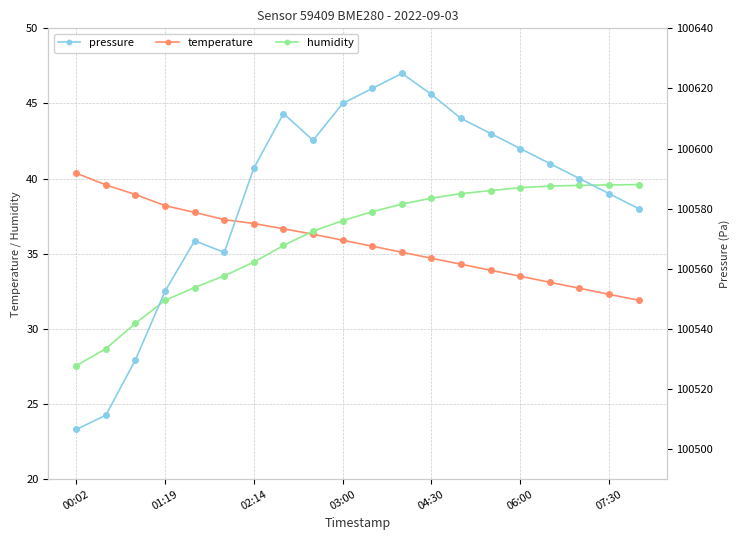

What is the difference between the temperature values at 07:30 and 02:14?

4.7